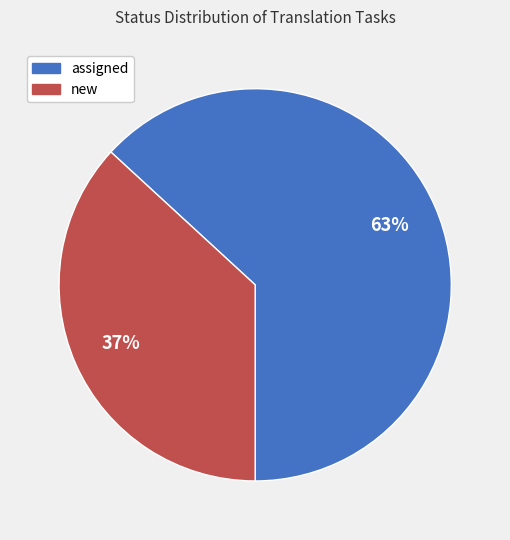

Rank the categories by value from highest to lowest.

assigned, new